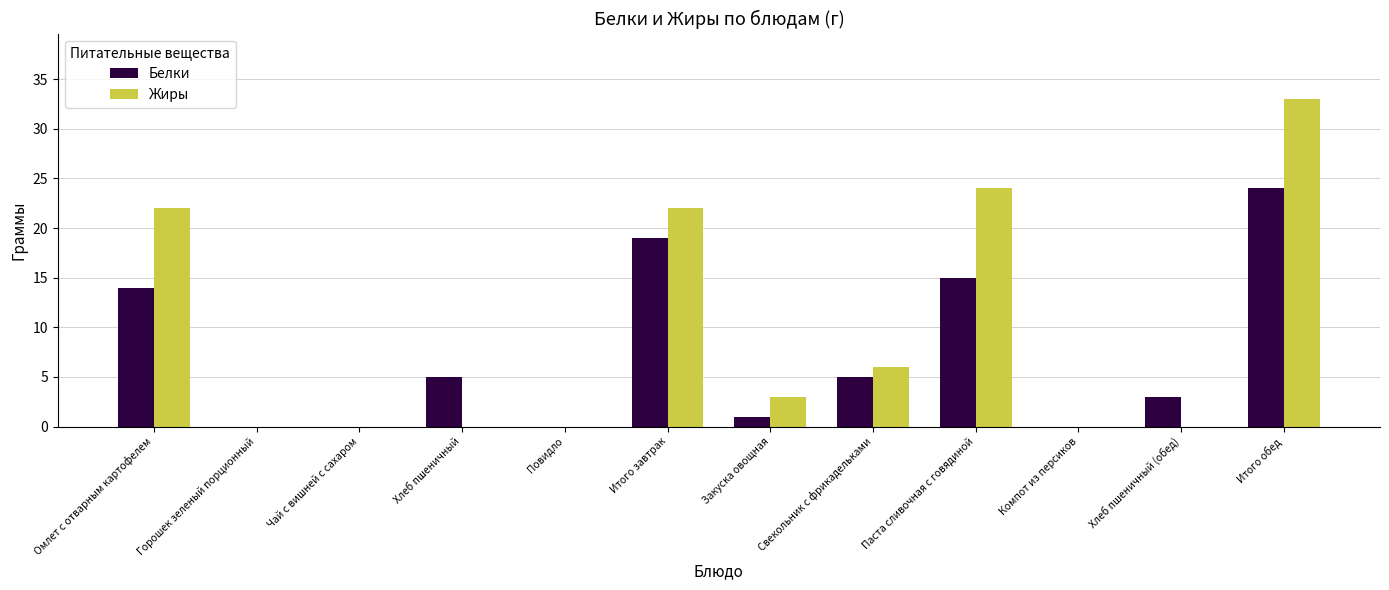

What is the total value across all series at Итого обед?

57